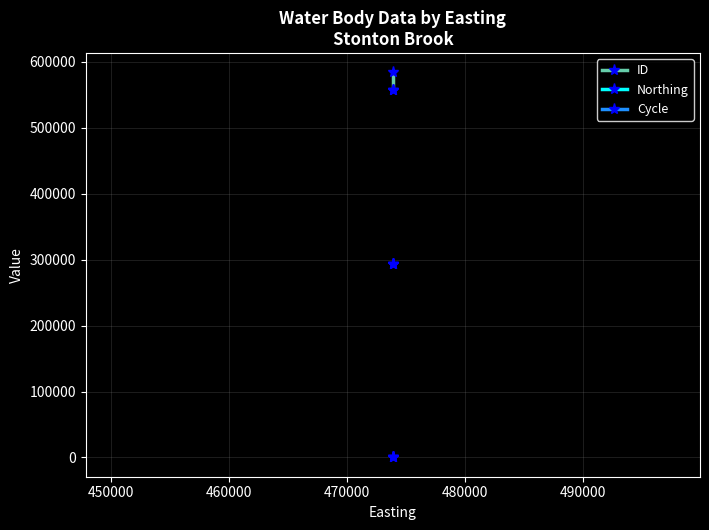

True or false: ID and Cycle intersect in this chart.

False